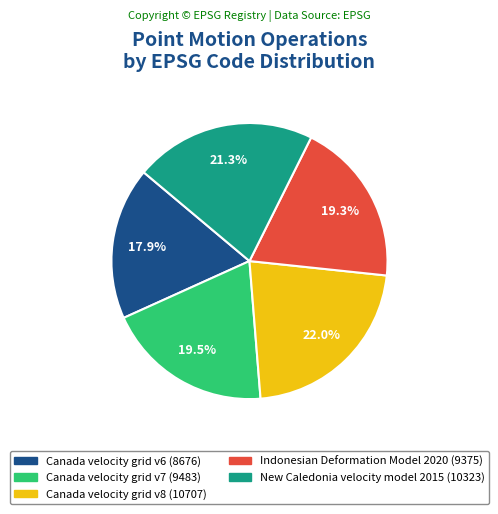

What percentage is the New Caledonia velocity model 2015 slice, to the nearest percent?

21%